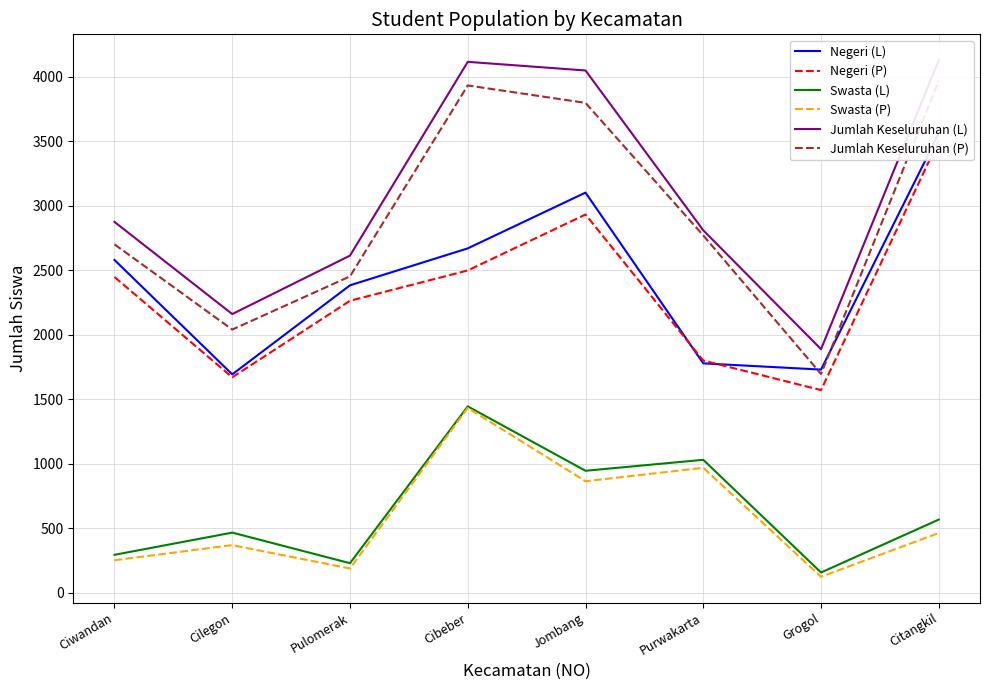

Which series has the widest spread of values?

Jumlah Keseluruhan (P)